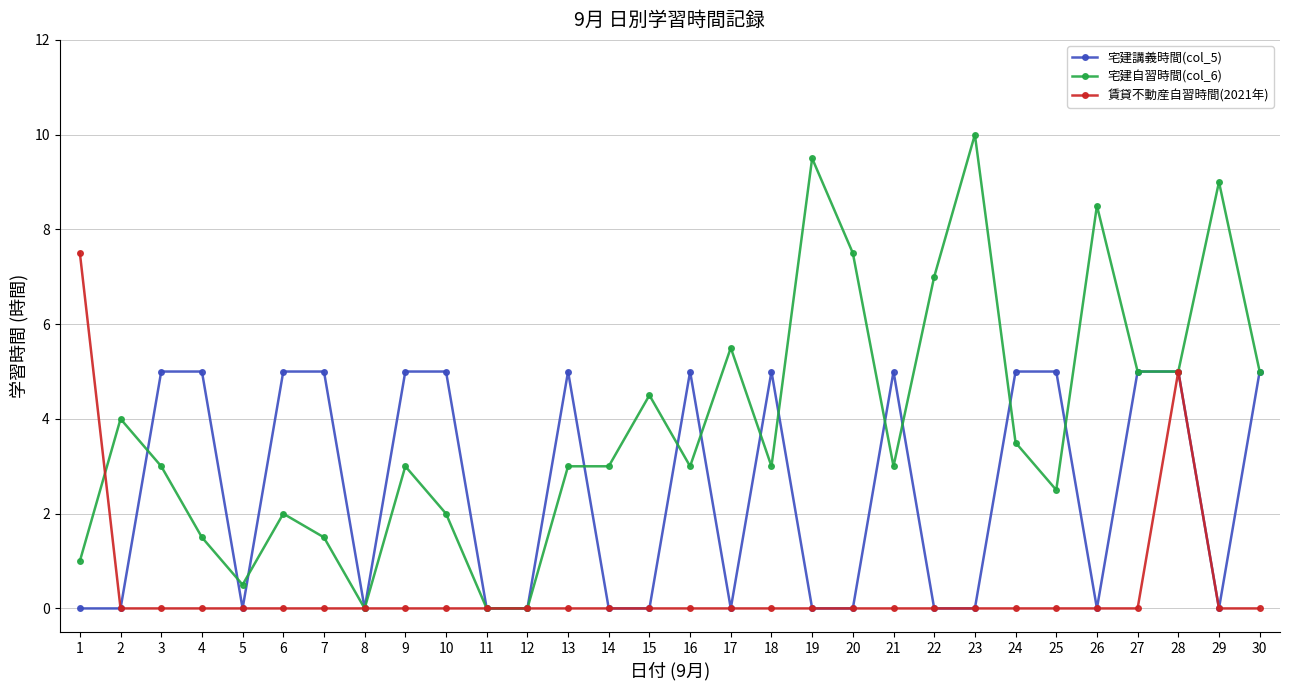

What is the value of the 宅建自習時間(col_6) point at the 23rd from the left?

10.0